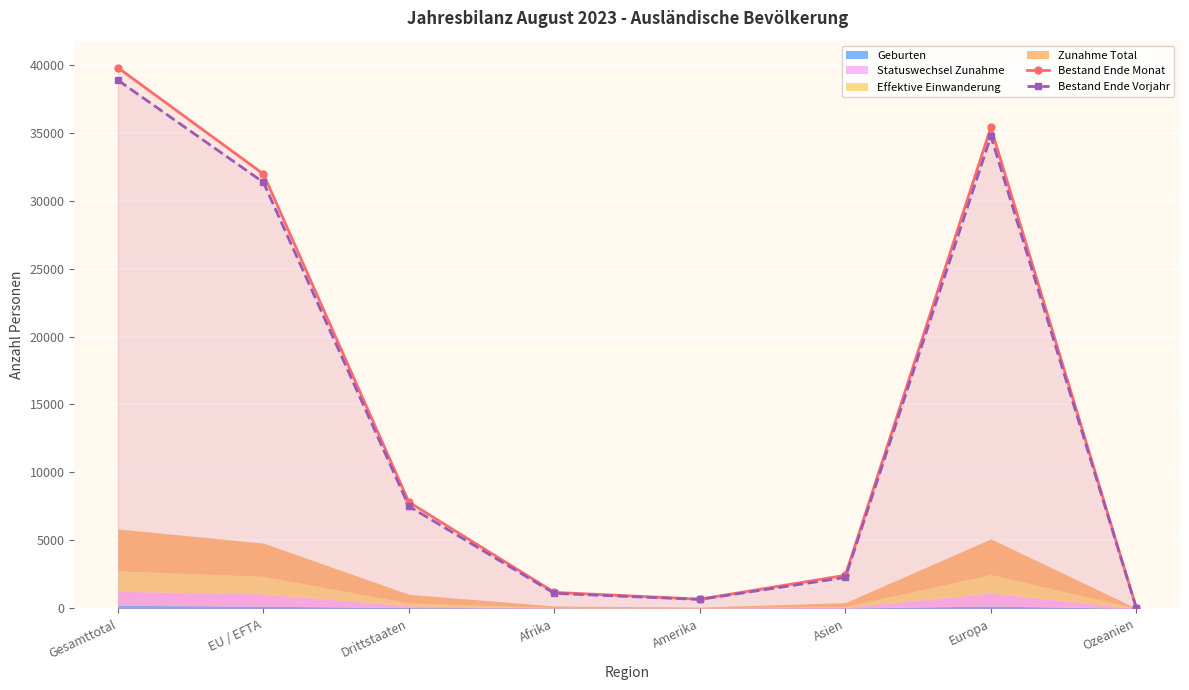

Between EU / EFTA and Amerika, which is larger?

EU / EFTA